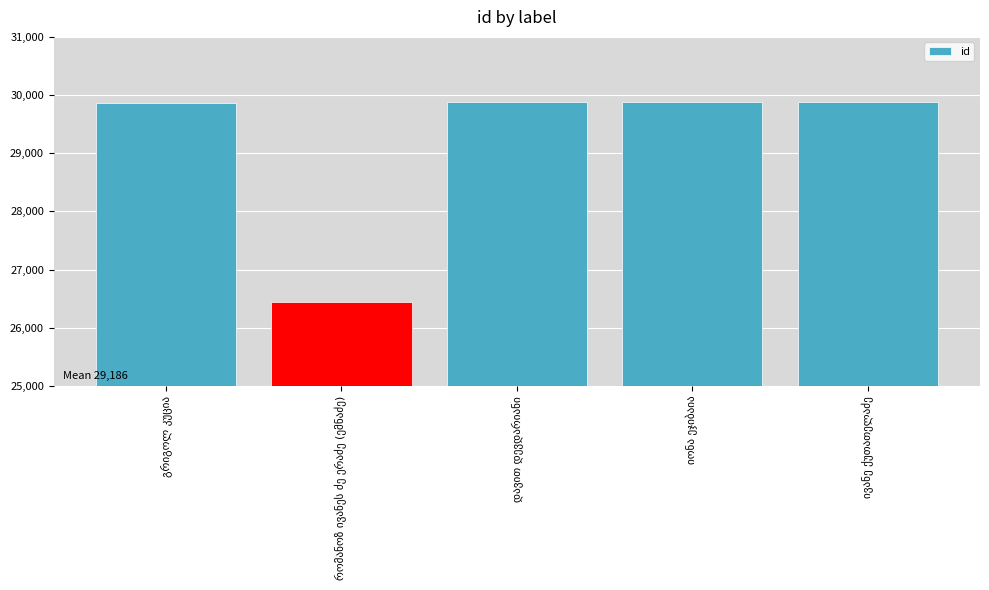

What is the average value?

29186